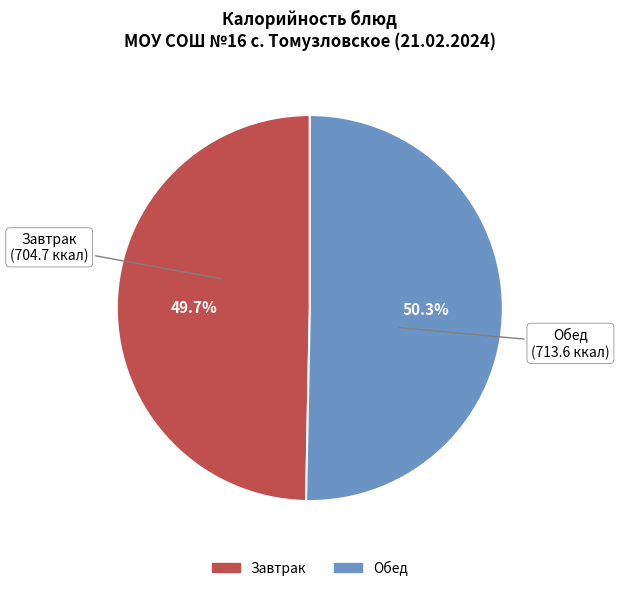

Is there a majority slice in this chart?

Yes